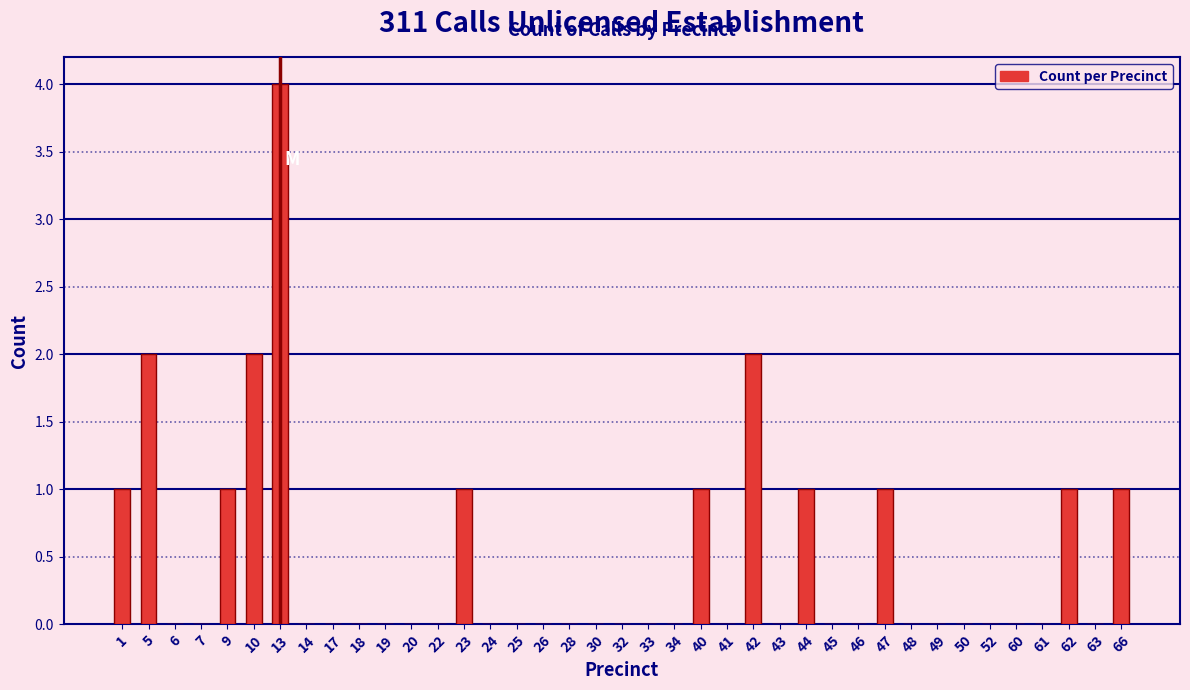

Is it true that the value at 50 is 3?

False